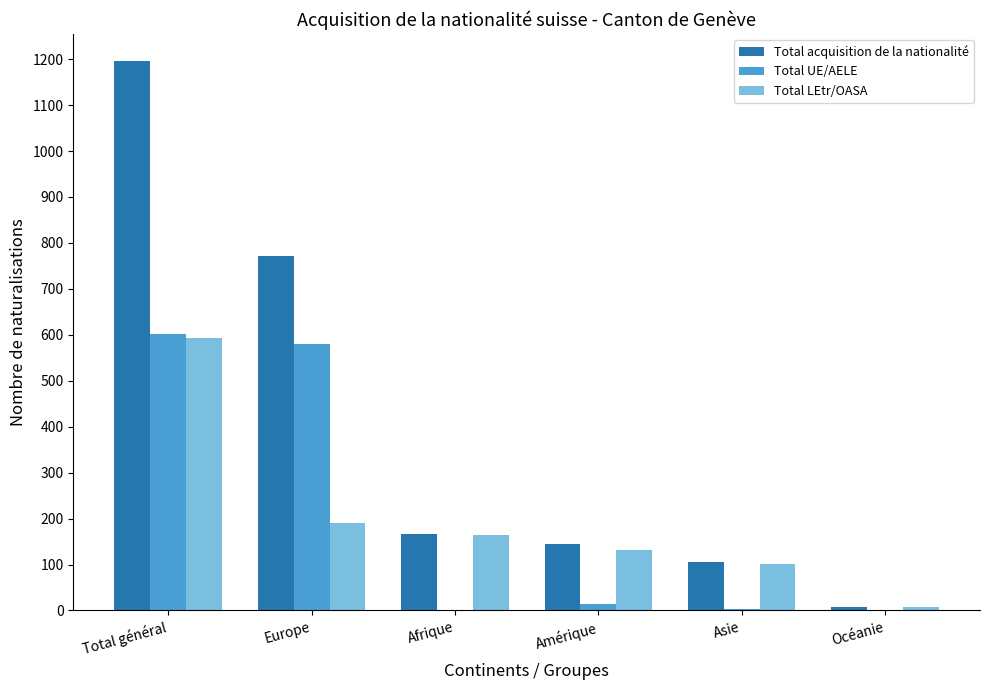

What are all the series names shown in the legend?

Total acquisition de la nationalité, Total UE/AELE, Total LEtr/OASA